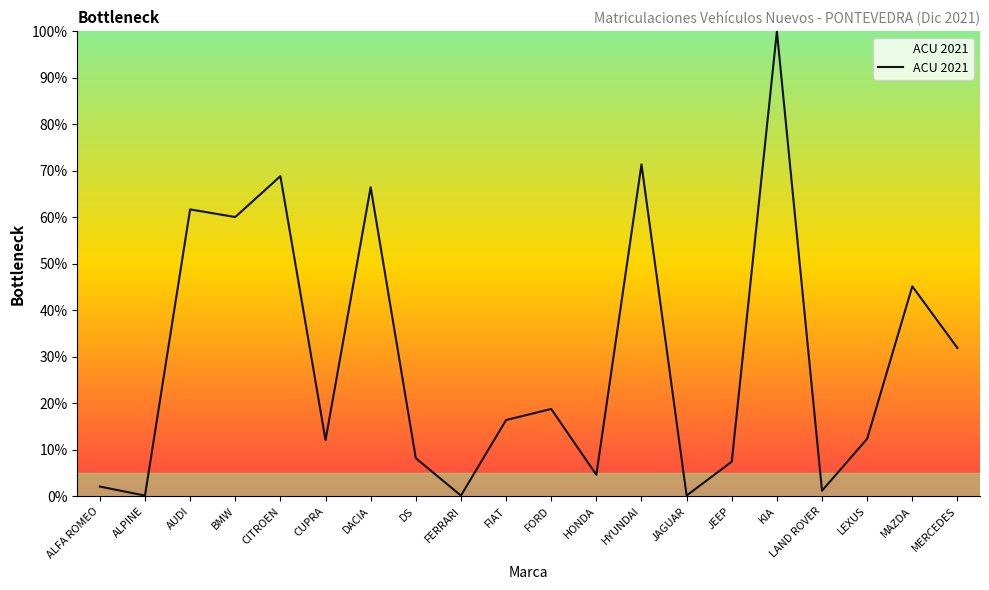

Between DS and MERCEDES, which is larger?

MERCEDES